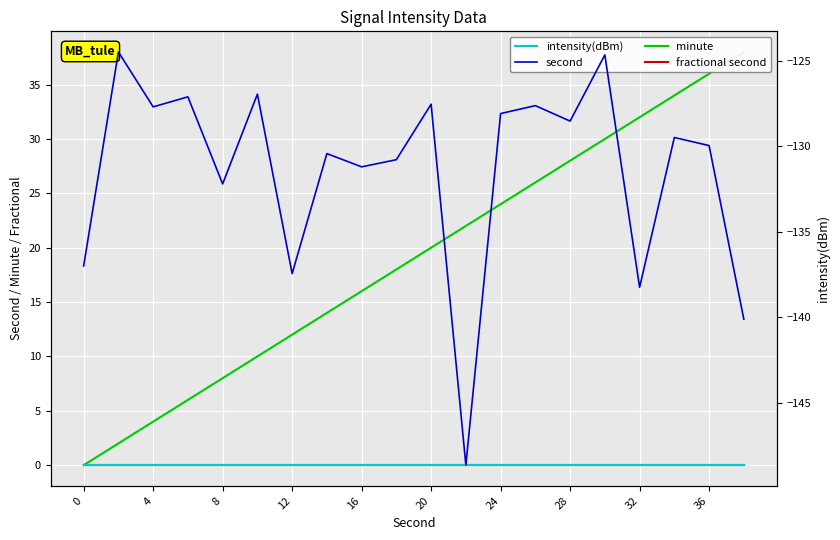

Between 4 and 32, which is larger?

32